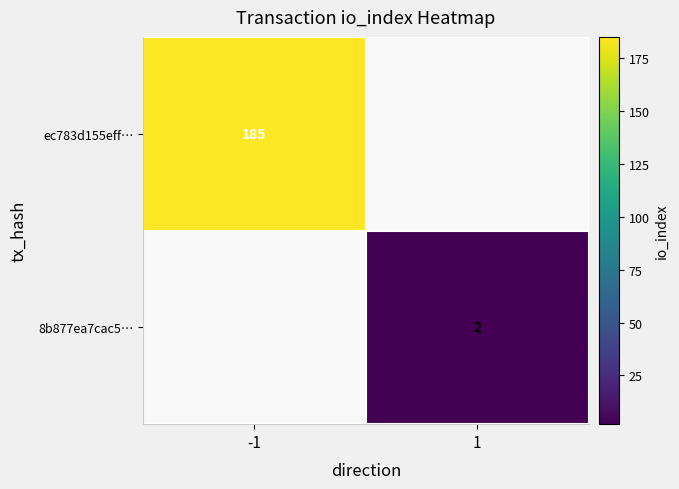

True or false: 8b877ea7cac5… has a value of 2 at 1.

True